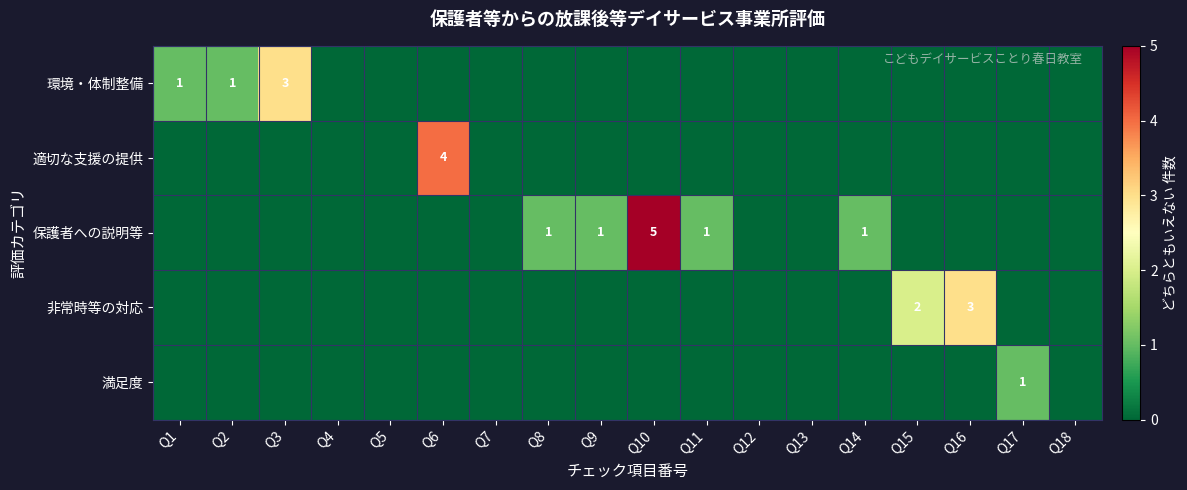

What is the maximum value for 非常時等の対応?

3